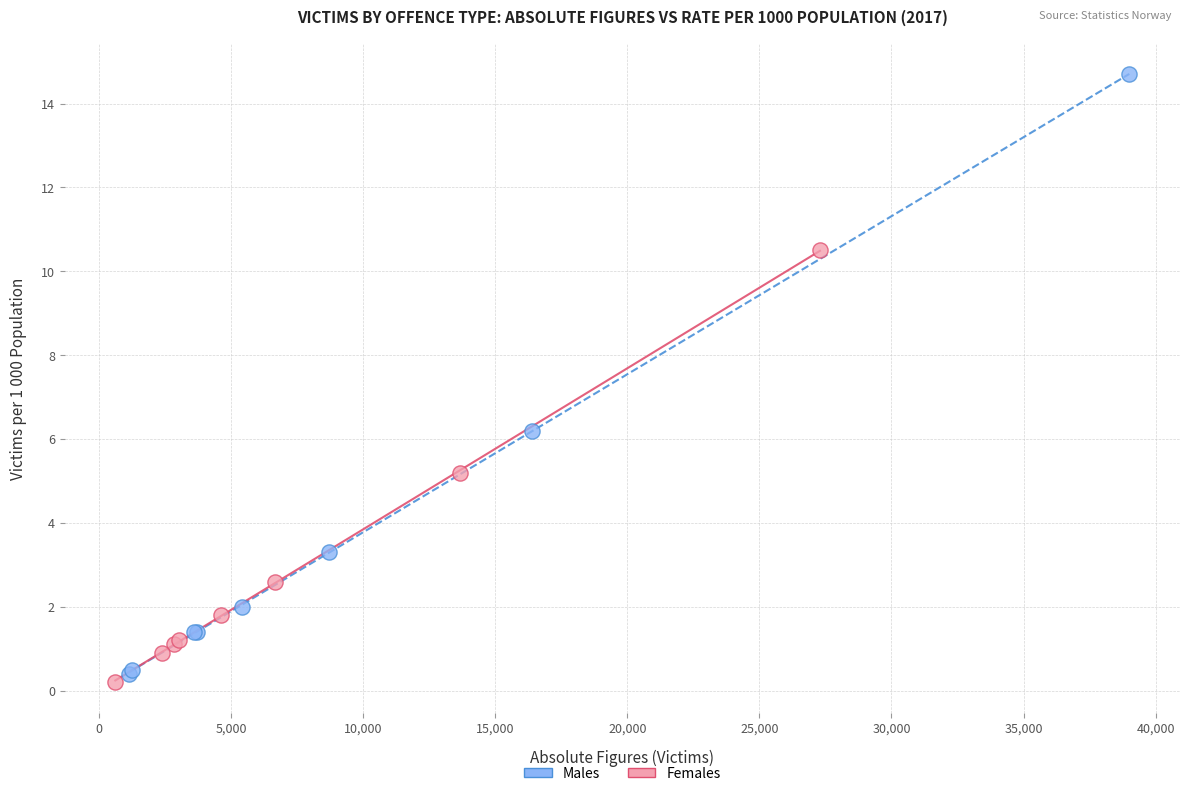

Which series has the widest spread of Y values?

Males